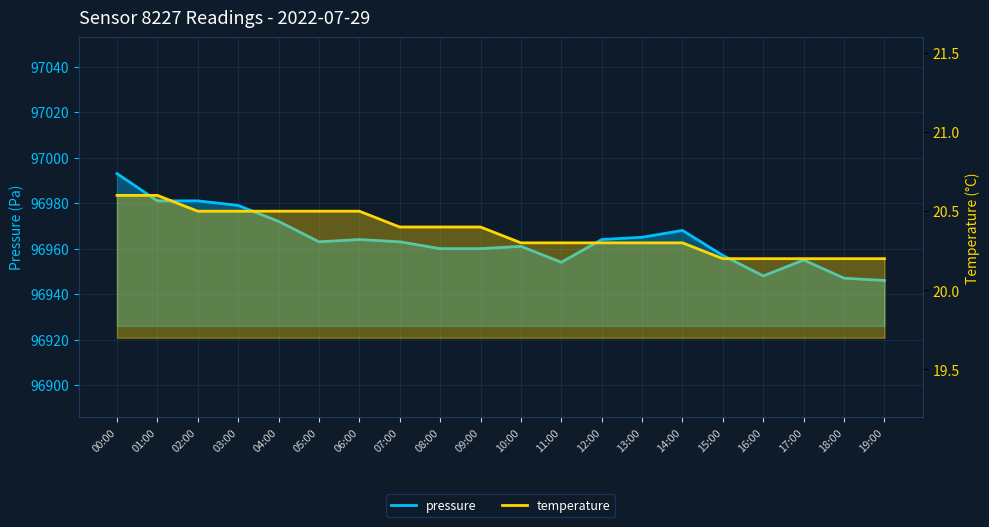

Reading left to right, list all the values displayed in this chart.

pressure: 00:00=96993.0	01:00=96981.0	02:00=96981.0	03:00=96979.0	04:00=96972.0	05:00=96963.0	06:00=96964.0	07:00=96963.0	08:00=96960.0	09:00=96960.0	10:00=96961.0	11:00=96954.0	12:00=96964.0	13:00=96965.0	14:00=96968.0	15:00=96957.0	16:00=96948.0	17:00=96955.0	18:00=96947.0	19:00=96946.0
temperature: 00:00=20.6	01:00=20.6	02:00=20.5	03:00=20.5	04:00=20.5	05:00=20.5	06:00=20.5	07:00=20.4	08:00=20.4	09:00=20.4	10:00=20.3	11:00=20.3	12:00=20.3	13:00=20.3	14:00=20.3	15:00=20.2	16:00=20.2	17:00=20.2	18:00=20.2	19:00=20.2